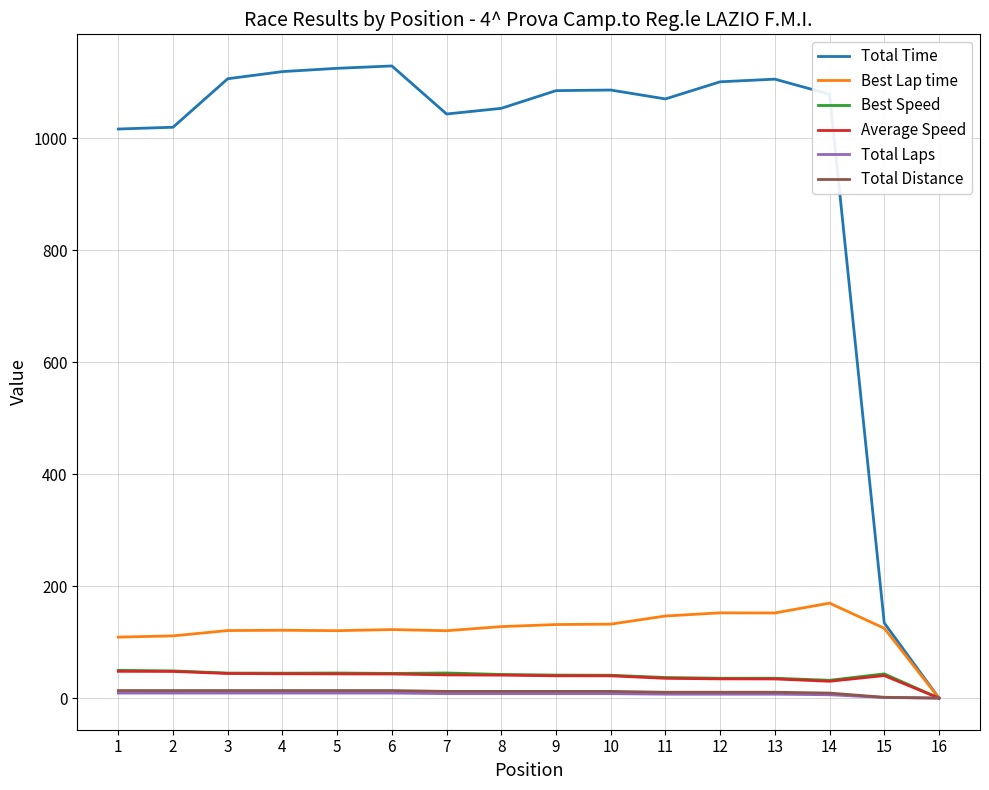

Which series has the widest spread of values?

Total Time